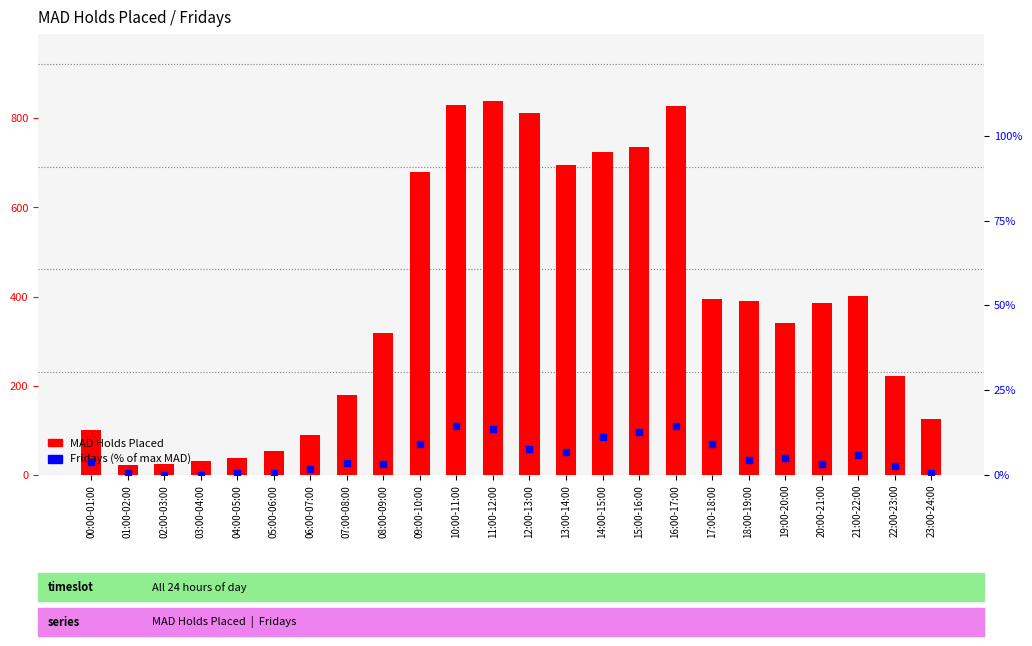

Is the value of MAD Holds Placed at 23:00-24:00 greater than the value of Fridays (% of max MAD) at 10:00-11:00?

Yes